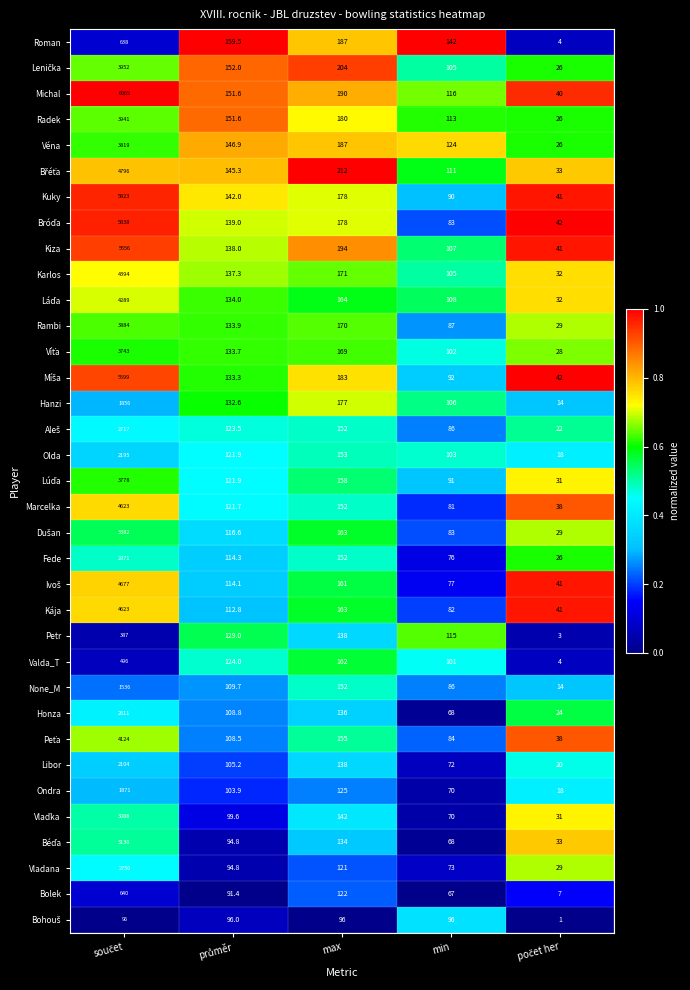

Where is Kiza nearest to the value 2848?

max